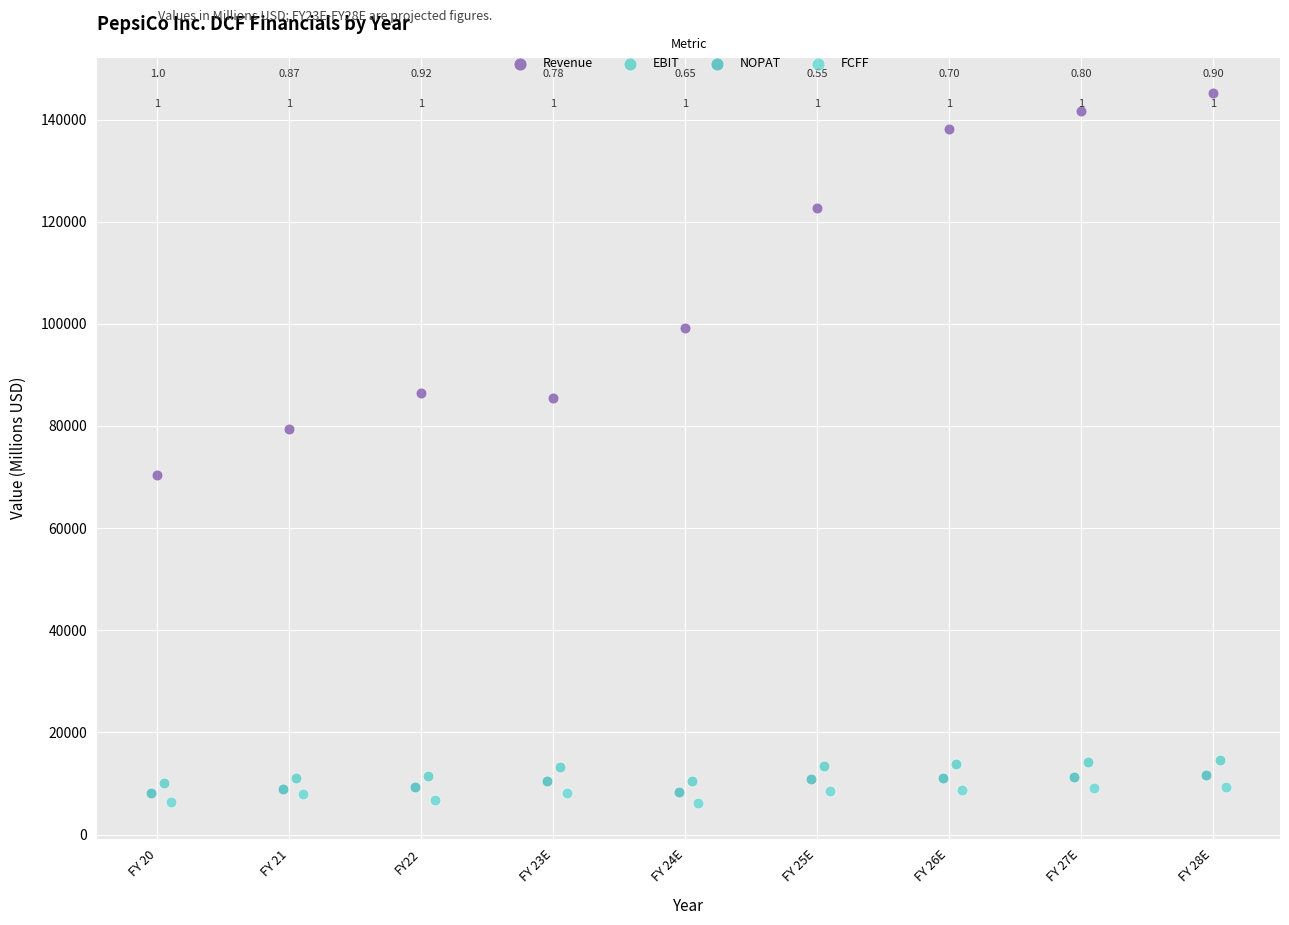

Which series contains the lowest Y value?

FCFF